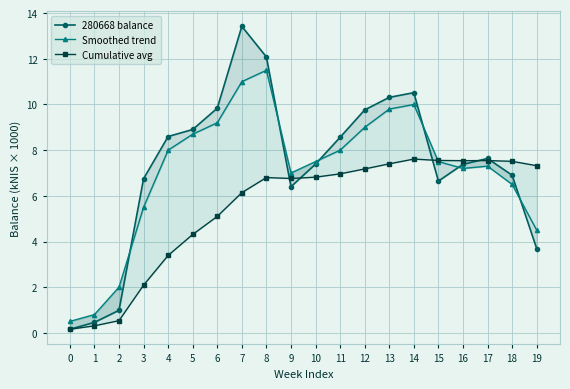

What is the approximate value of Smoothed trend at 18?

6500.0